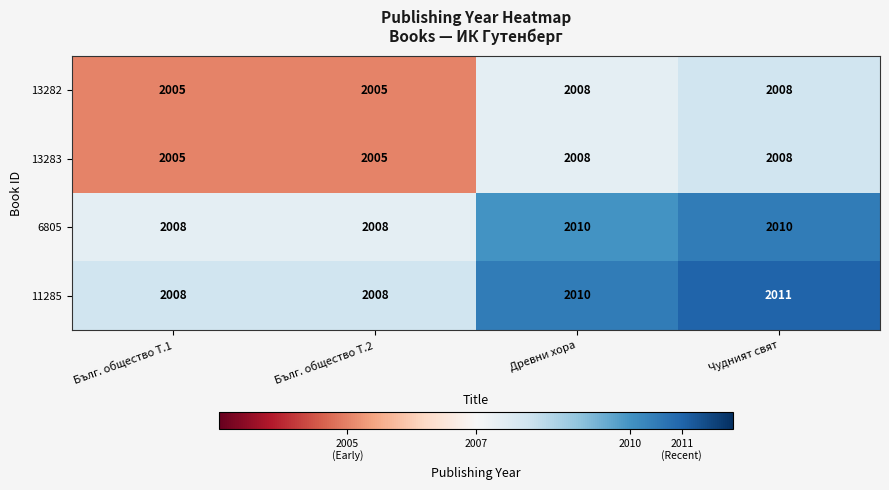

The value of 13282 at Бълг. общество Т.2 is 2005. True or false?

True